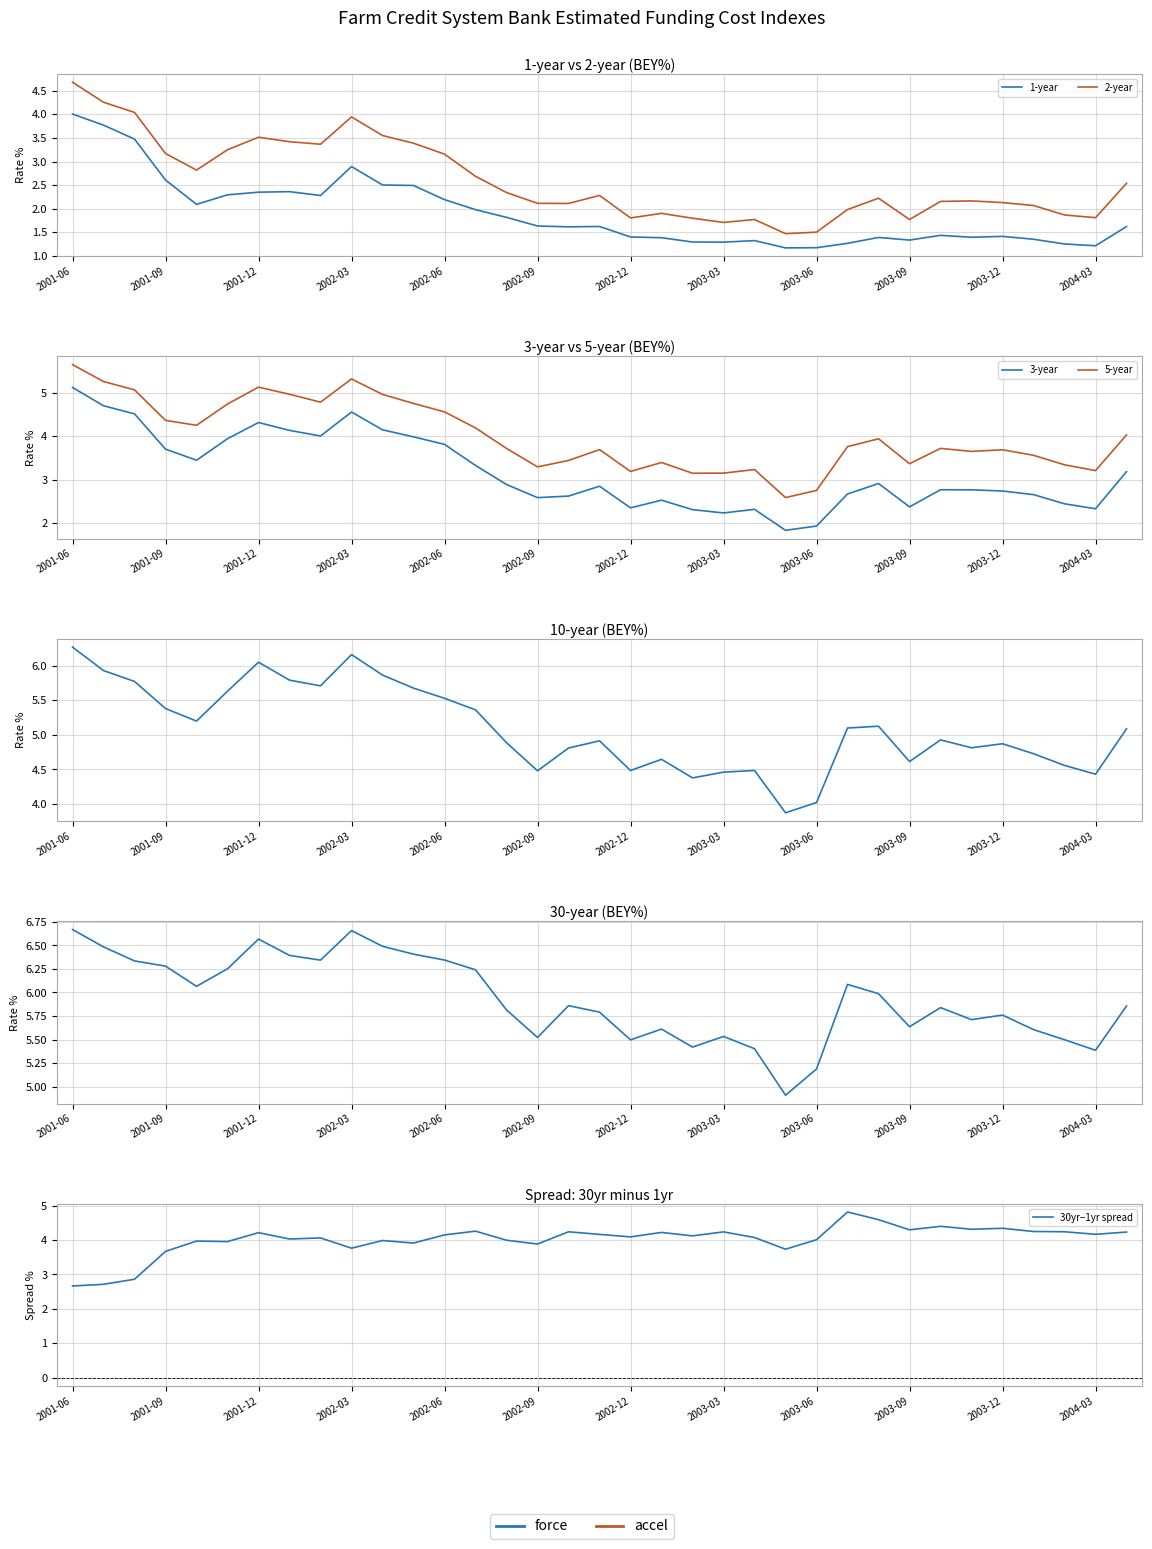

Between 2003-02 and 2003-05, which series saw the biggest shift?

5-year